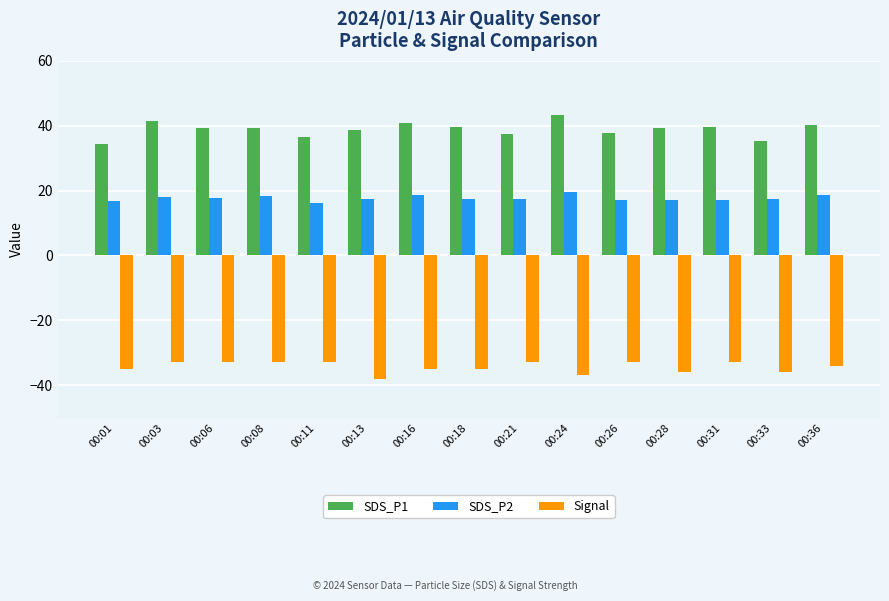

How many bars are there in each group?

3